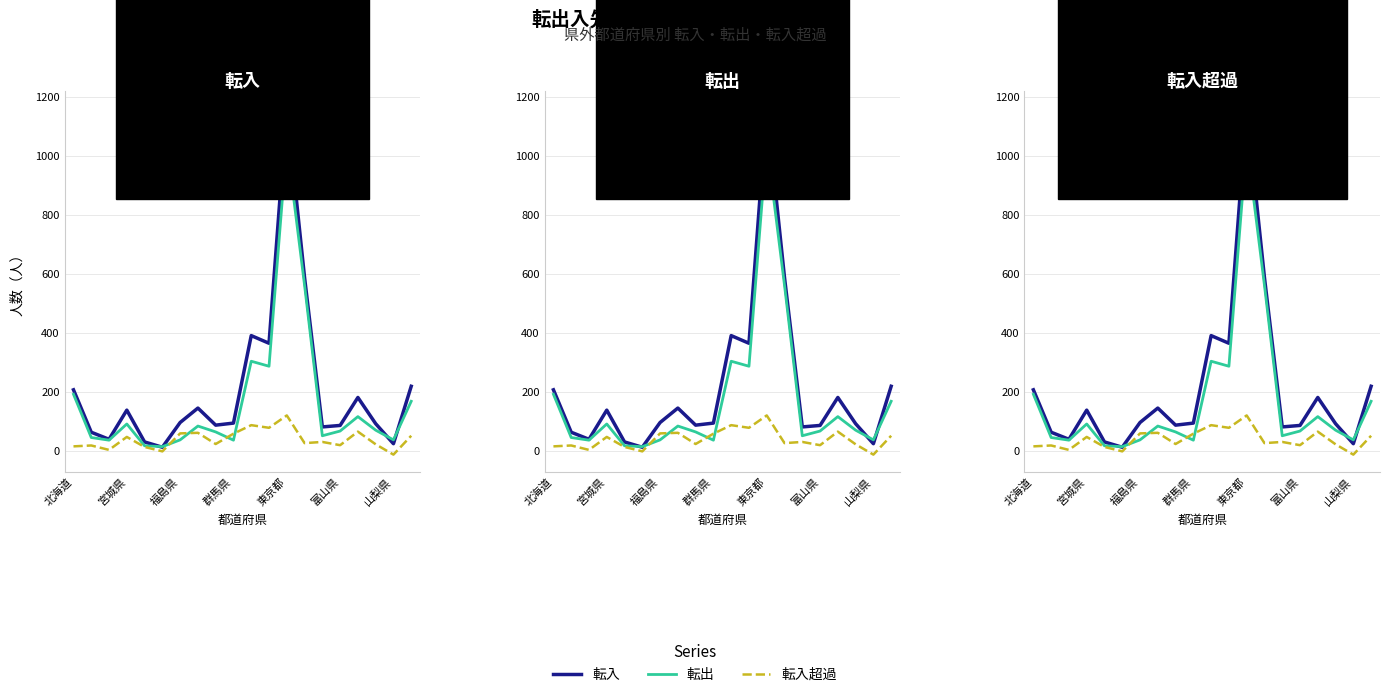

What is the sum of all 転入超過 values?

780